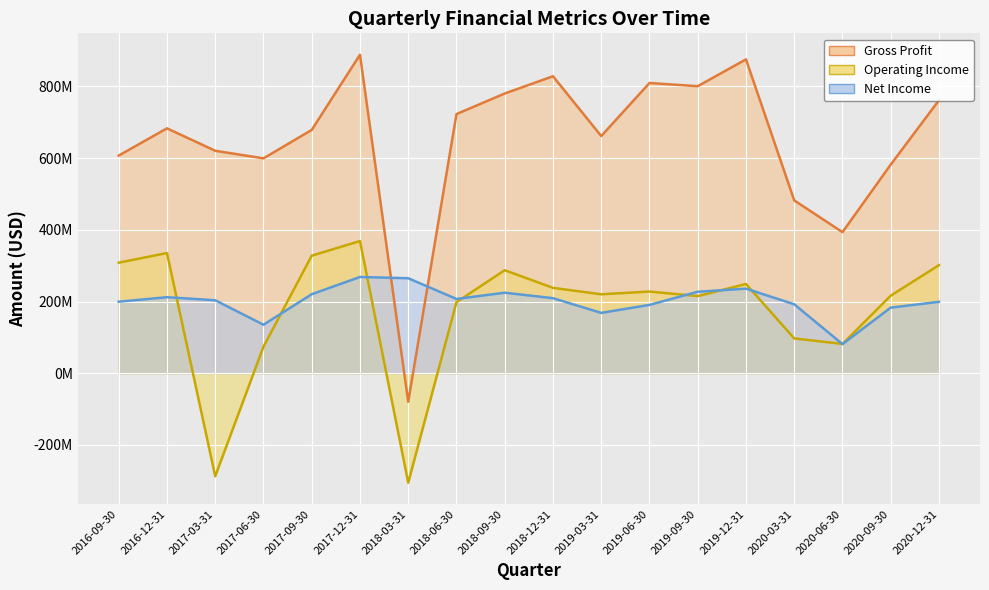

True or false: Net Income and Operating Income intersect in this chart.

True